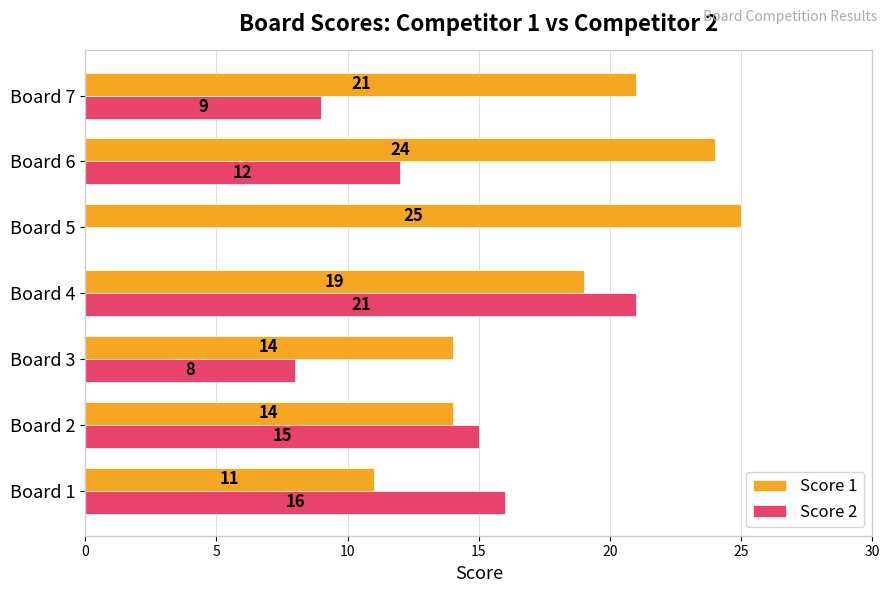

What is the sum of the Score 1 values at Board 5 and Board 6?

49